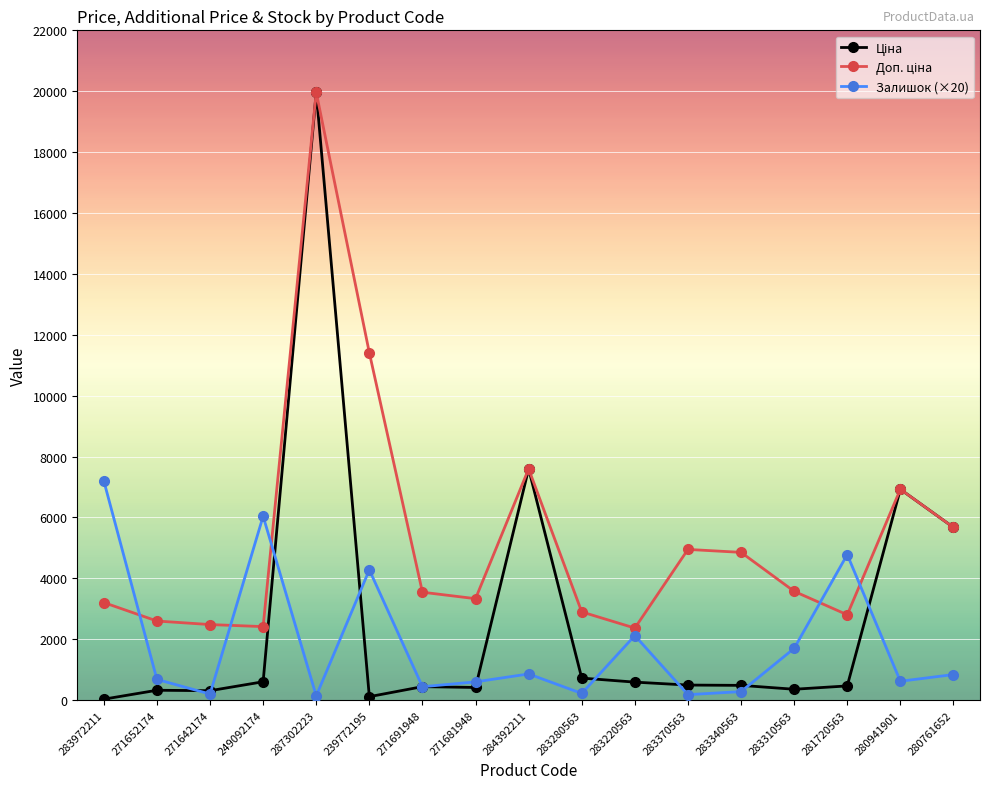

True or false: Залишок (×20) has a value of 140.0 at 287302223.

True